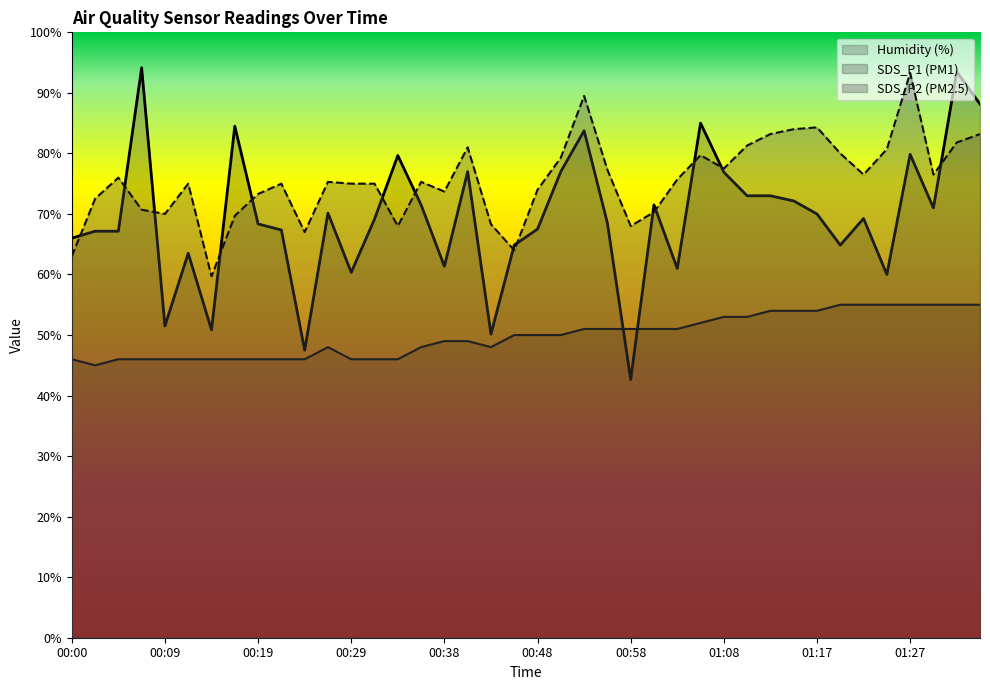

Does the chart have visible grid lines?

No